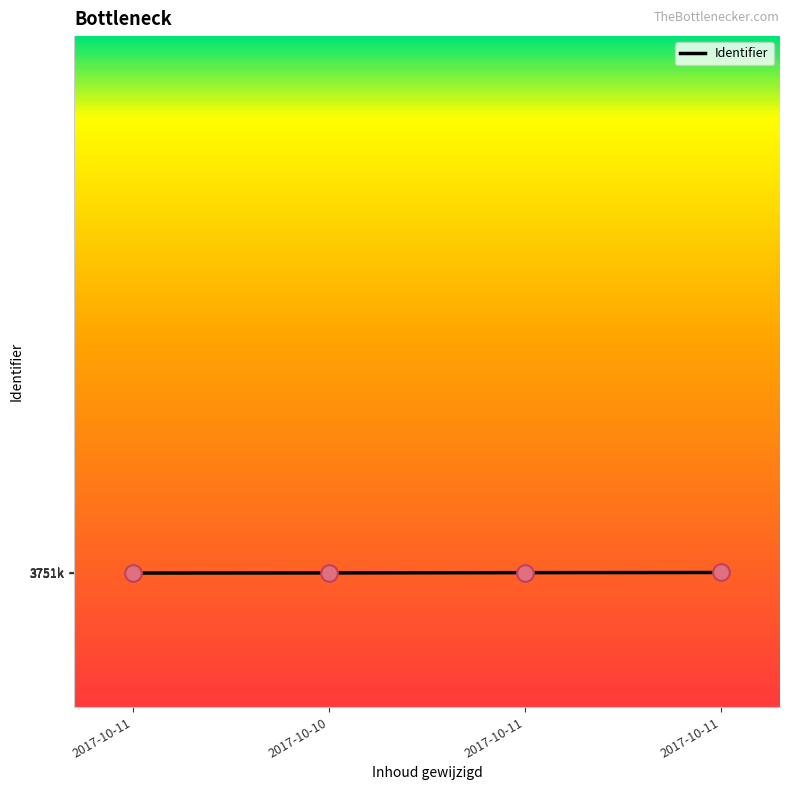

Between 2017-10-11 and 2017-10-11, which is larger?

2017-10-11